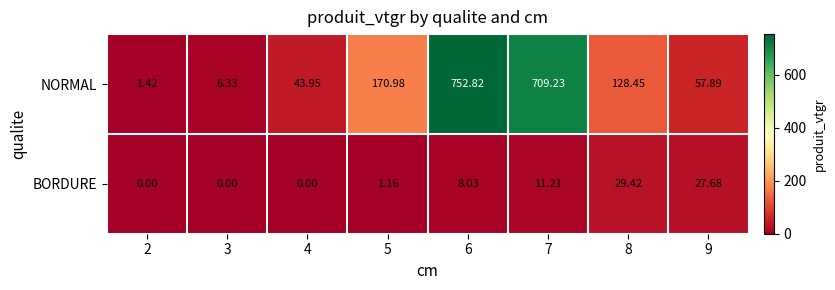

Rank the series at 6 from lowest to highest value.

BORDURE, NORMAL